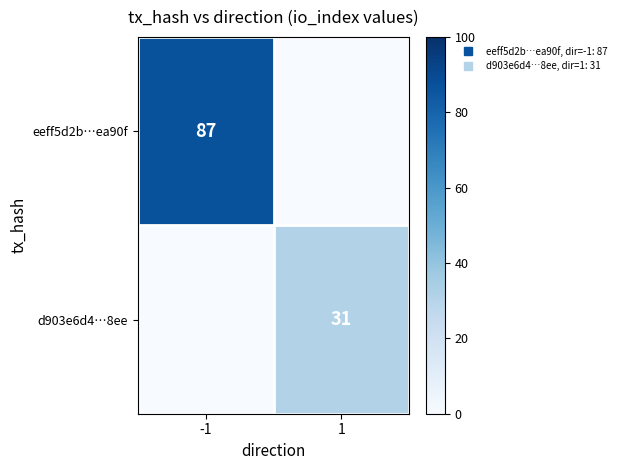

Which series changed the most between -1 and 1?

eeff5d2b…ea90f